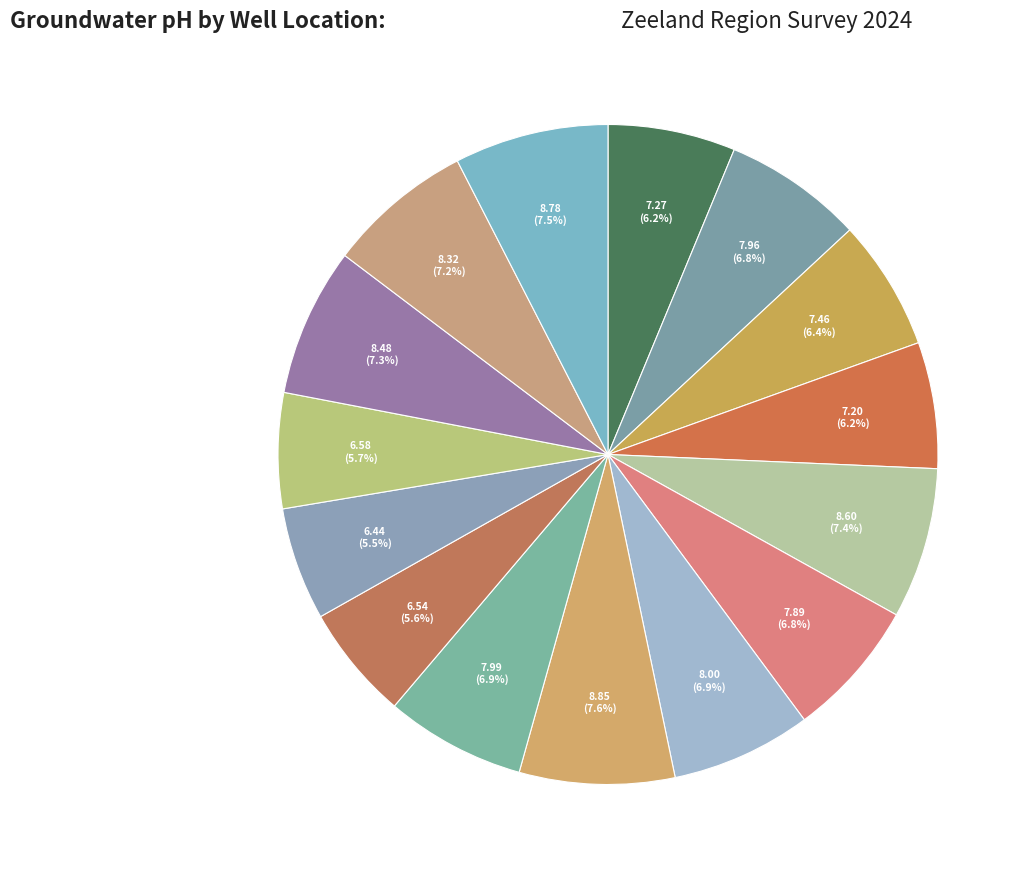

How many slices are in this pie chart?

15